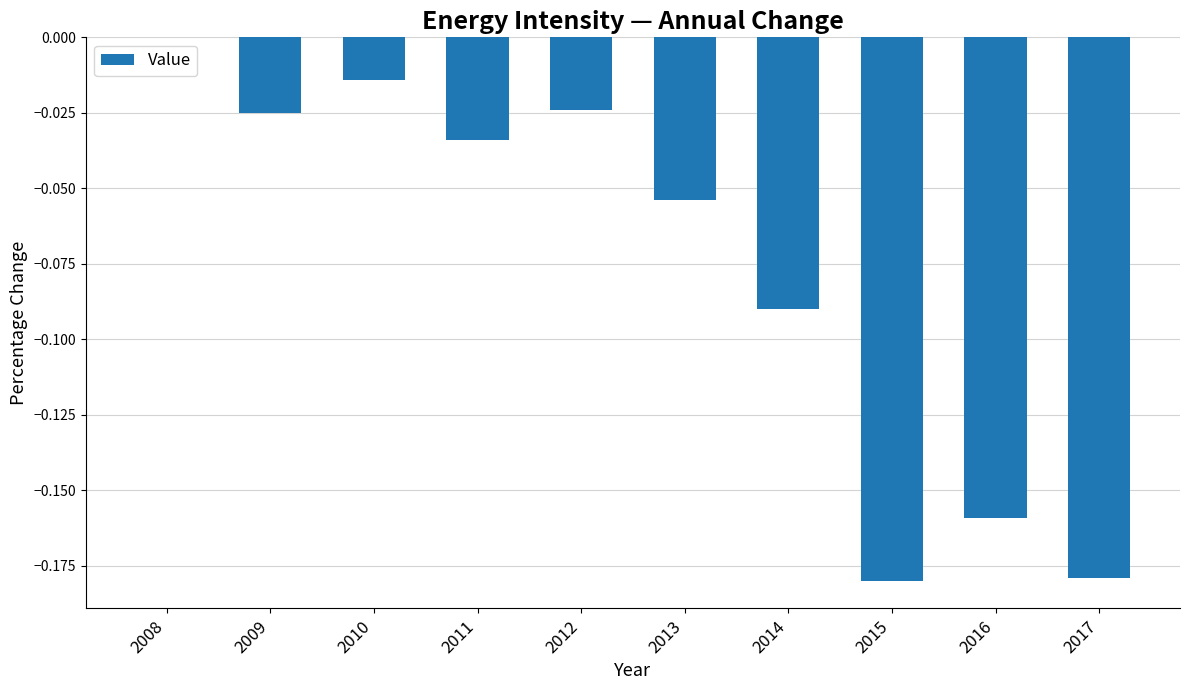

What is the sum of all values?

-0.8